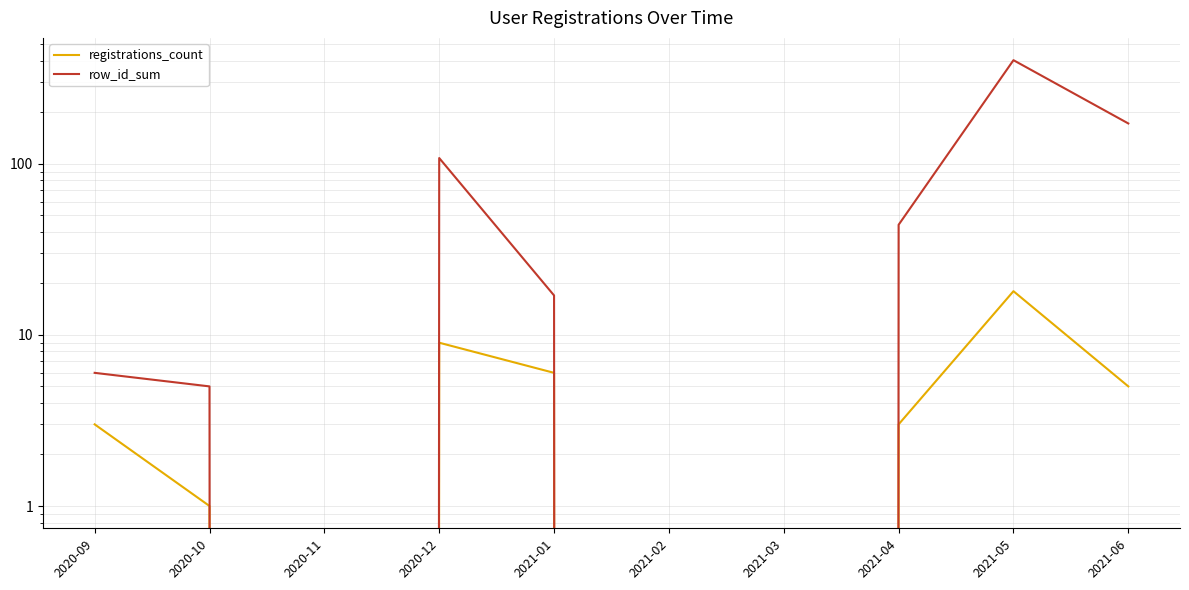

Rank the series at 2020-12 from highest to lowest value.

row_id_sum, registrations_count